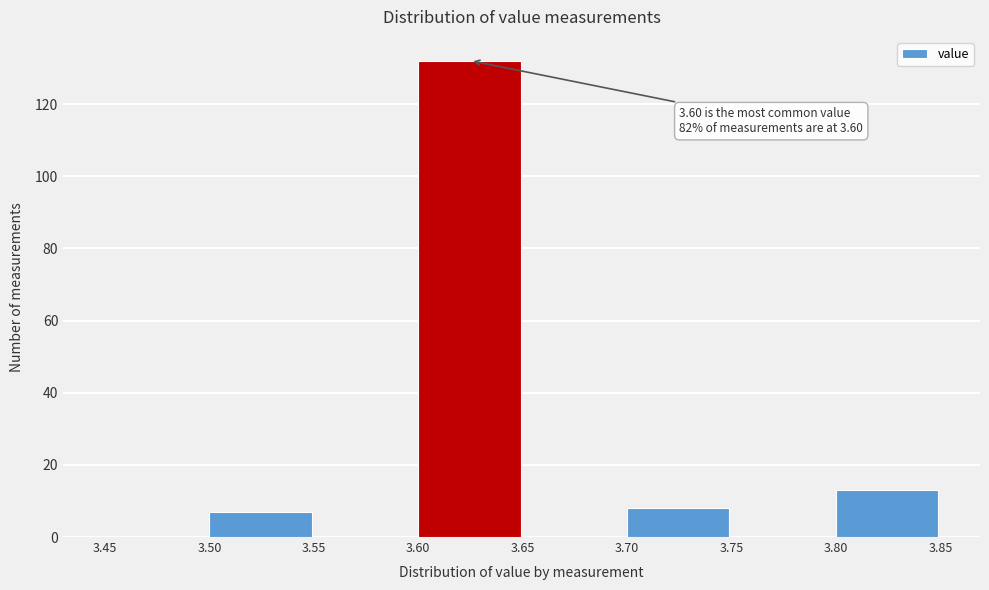

Over which range of the x-axis is the bar tallest?

3.60 to 3.65